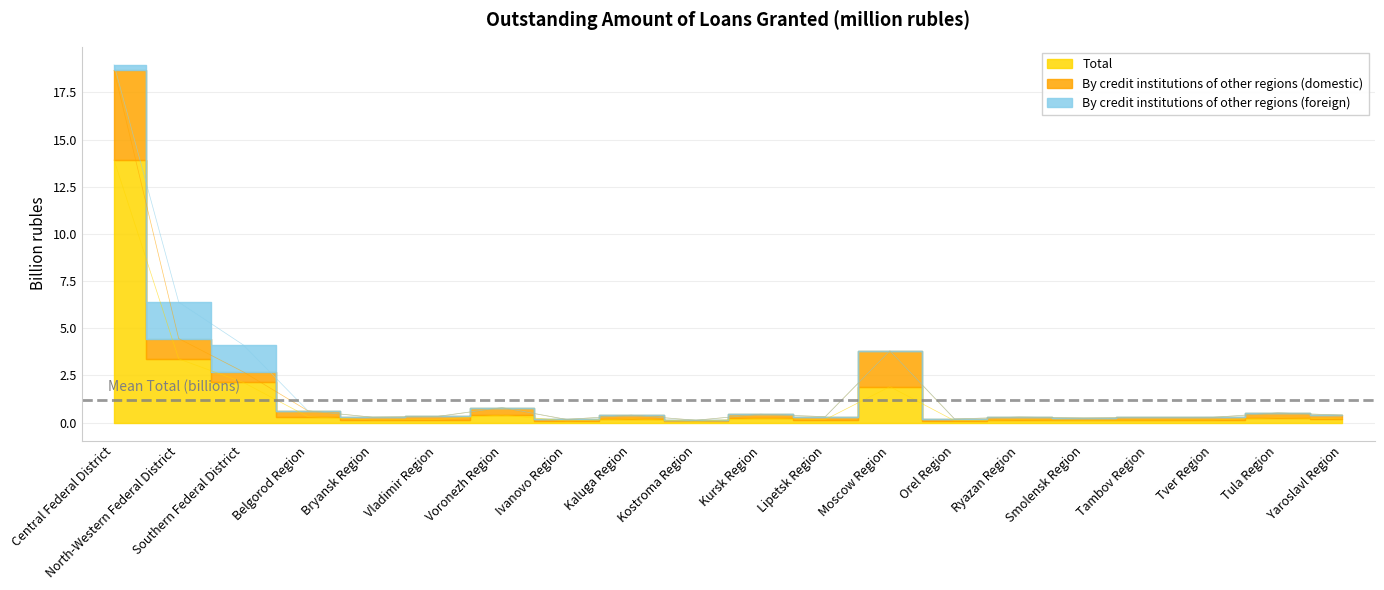

How many interior local valleys does the Total series have?

6